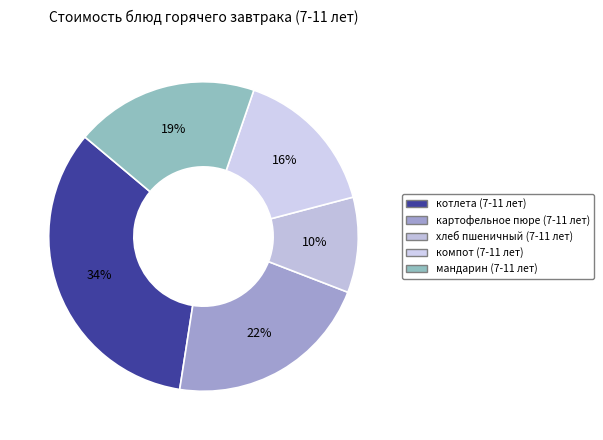

Count the number of slices in the pie.

5